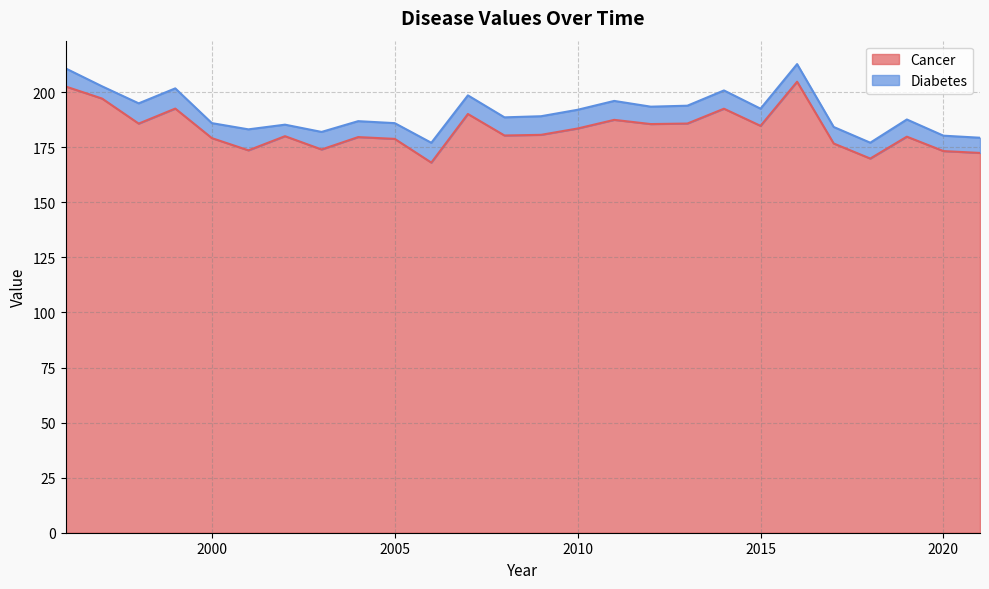

Where is the data nearest to the value 186?

2013